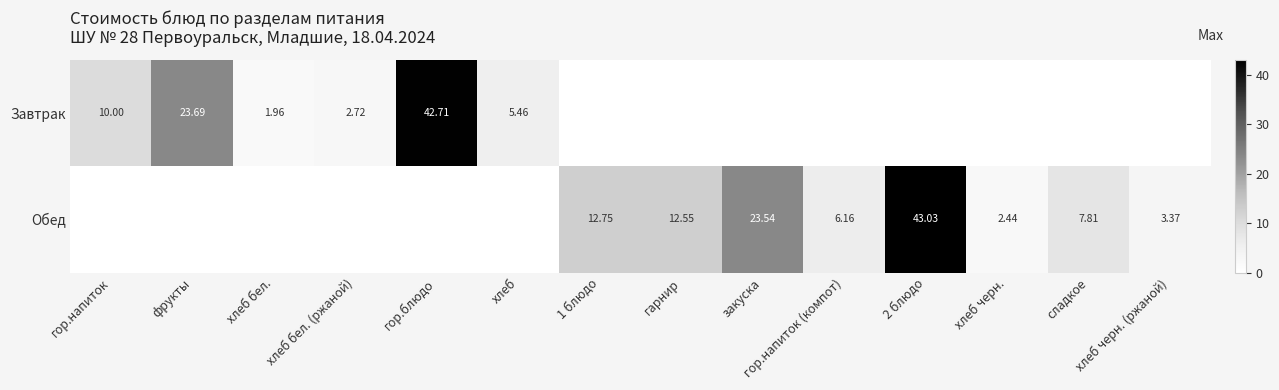

Is the value of Обед at хлеб черн. (ржаной) greater than the value of Завтрак at фрукты?

No